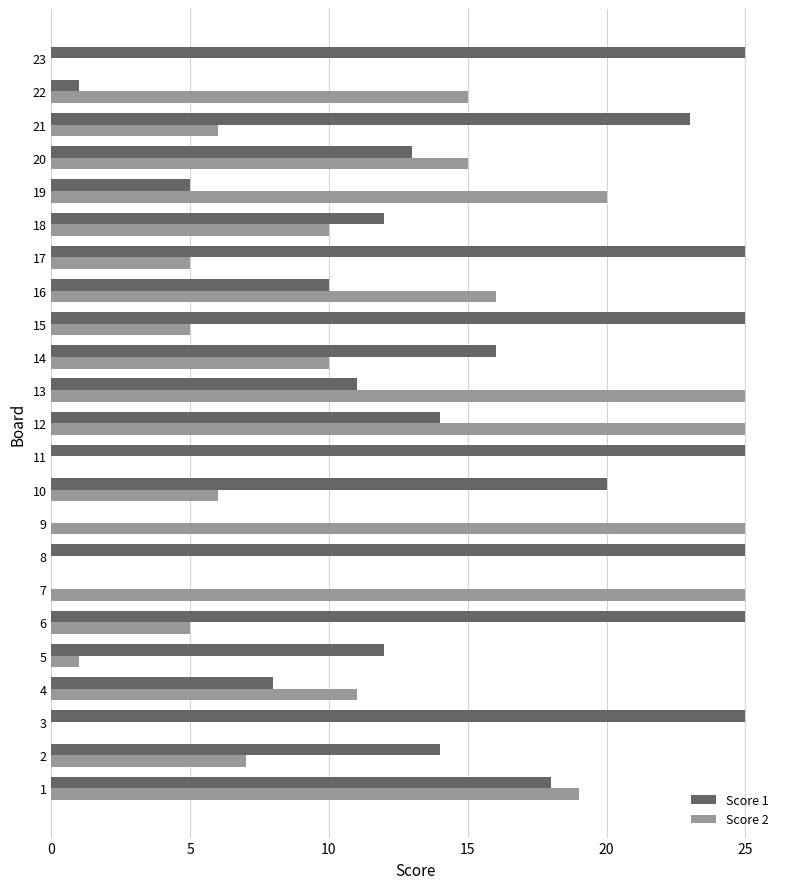

What is the maximum value for Score 1?

25